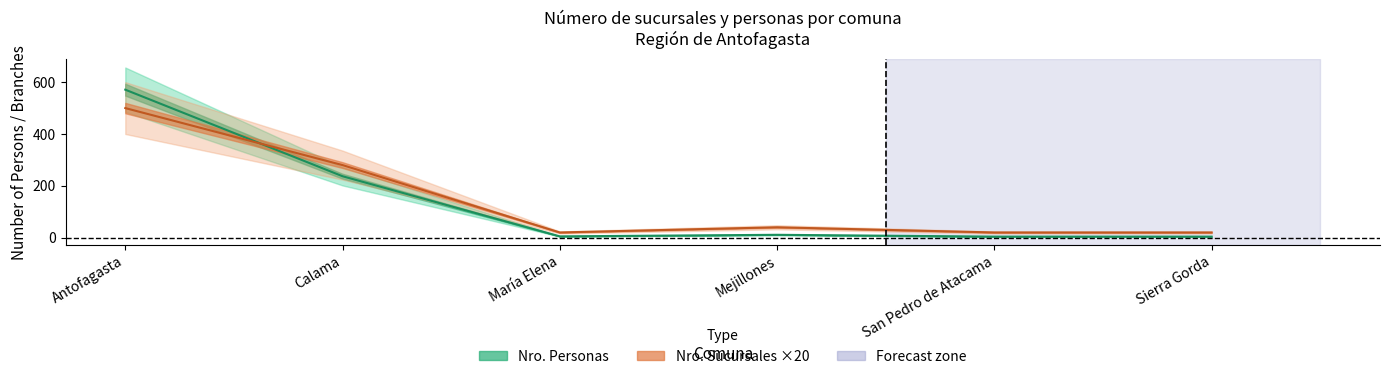

Reading right to left, transcribe all the data shown in this chart.

Nro. Sucursales: 20	20	40	20	280	500
Nro. Personas: 4	4	11	5	237	571